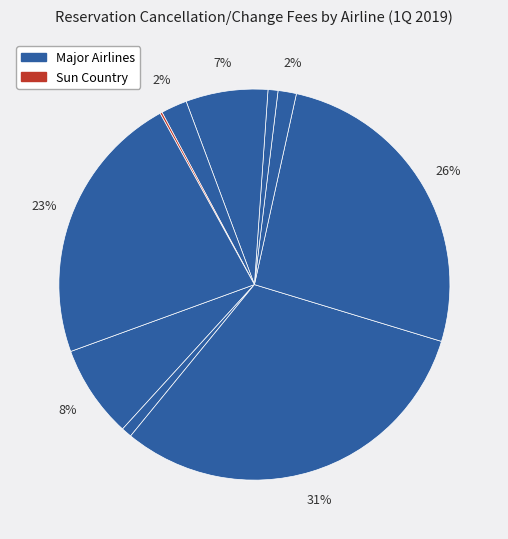

Is there a majority slice in this chart?

No